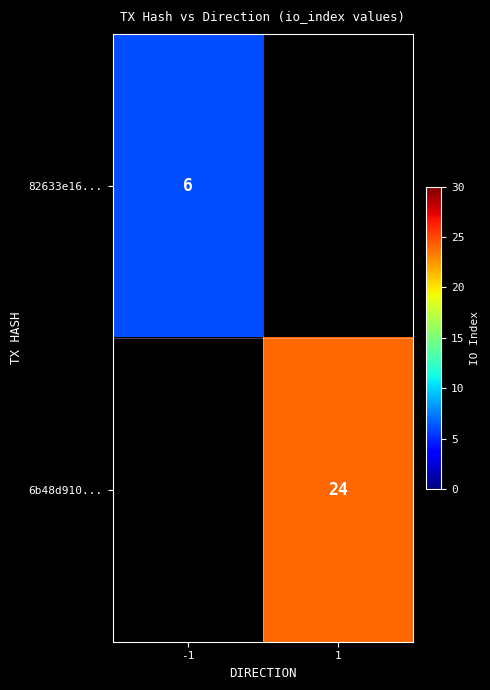

The 6b48d910... series shows 24 at 1. True or false?

True